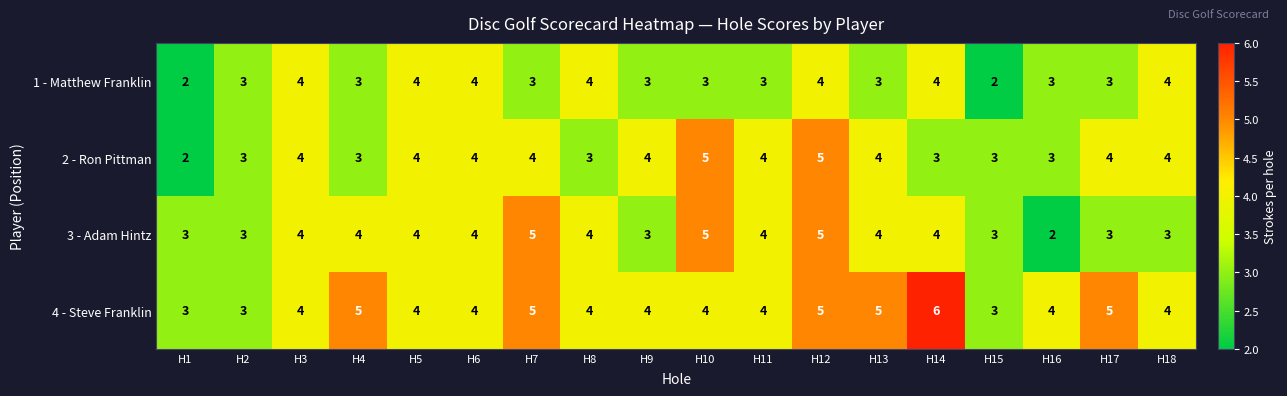

Is the value of 1 - Matthew Franklin at H4 greater than the value of 4 - Steve Franklin at H18?

No